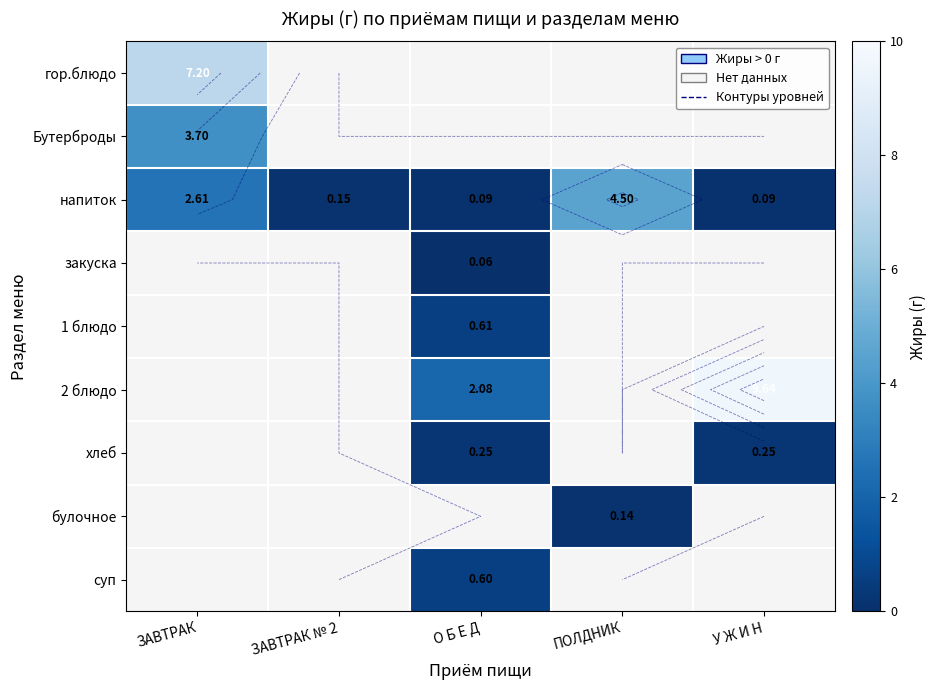

How many data points does each series have?

5